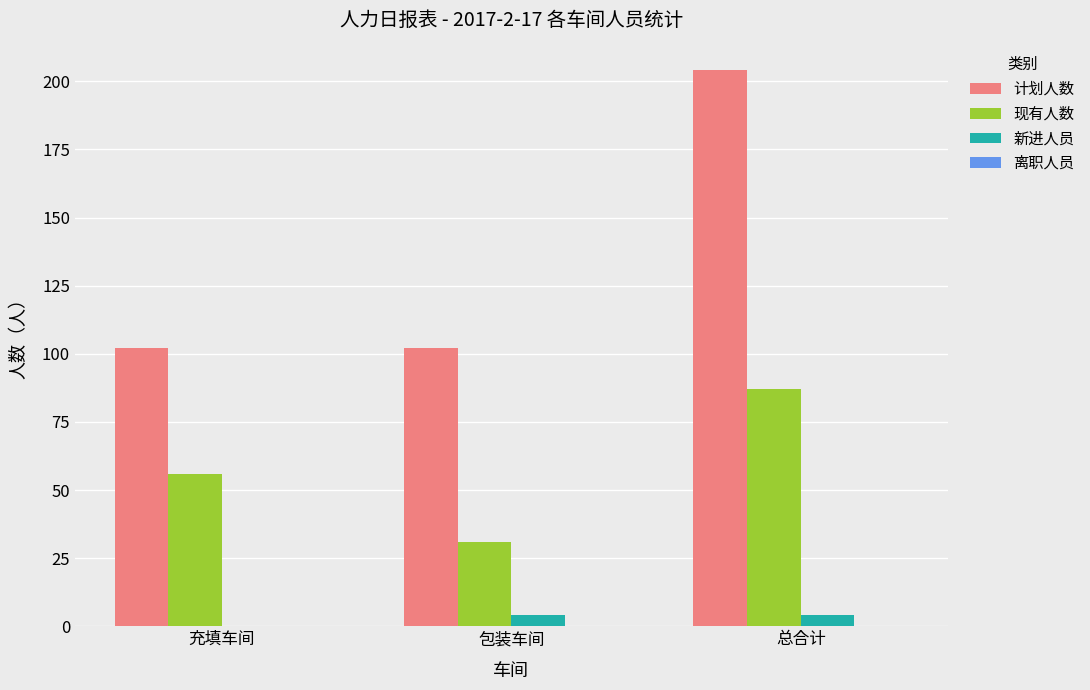

Which series has the largest total across all categories?

计划人数